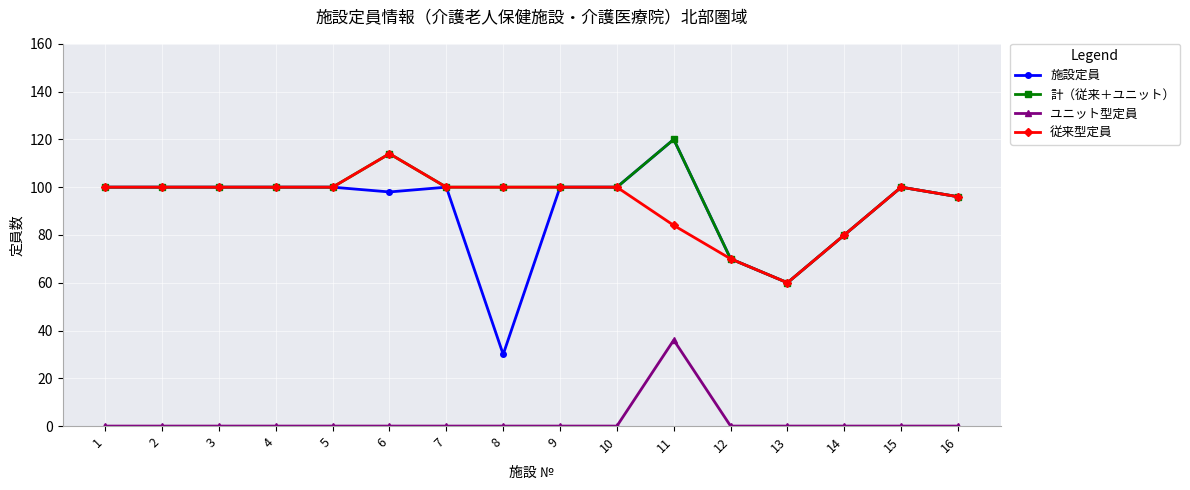

True or false: 計（従来＋ユニット） and ユニット型定員 intersect in this chart.

False